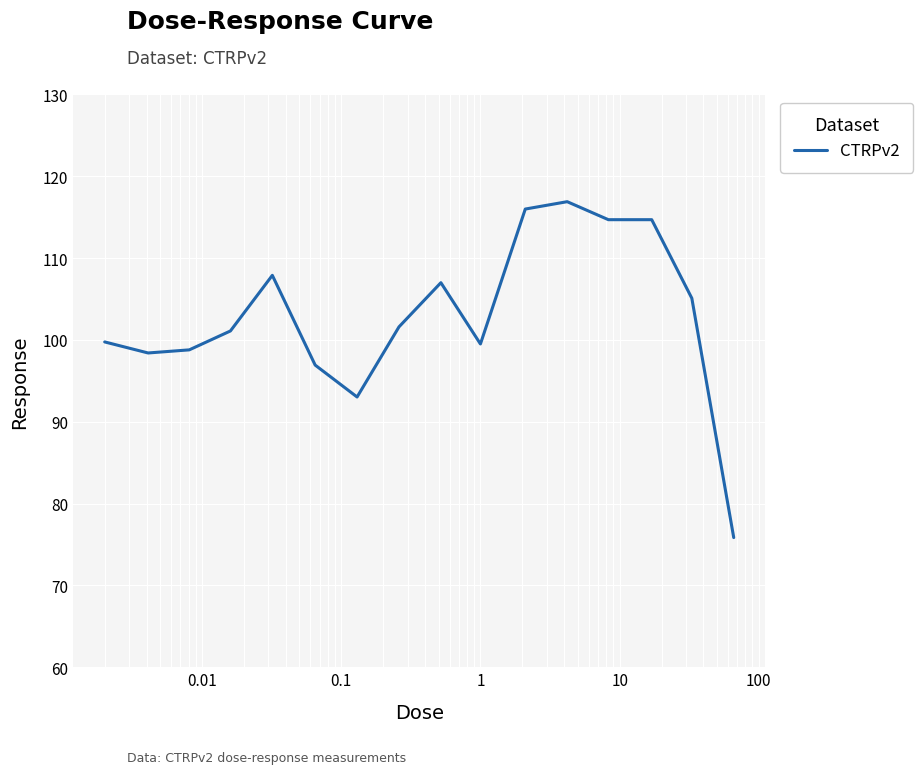

True or false: there are more than 0 points higher than both neighbors.

True